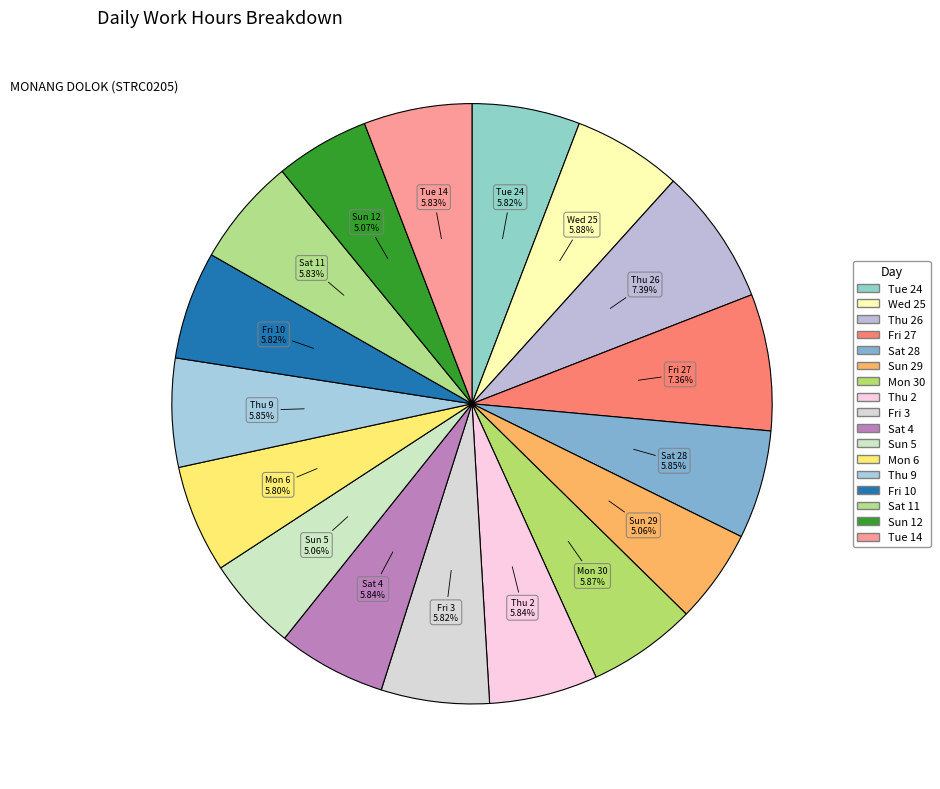

How many segments does this pie chart have?

17